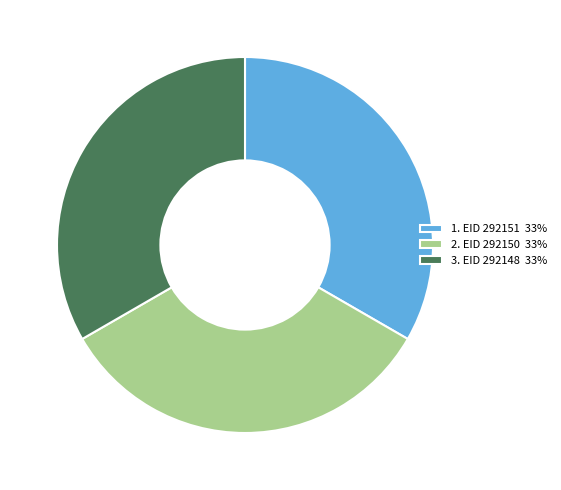

Combined, do 1. EID 292151 33% and 3. EID 292148 33% account for over 50%?

Yes